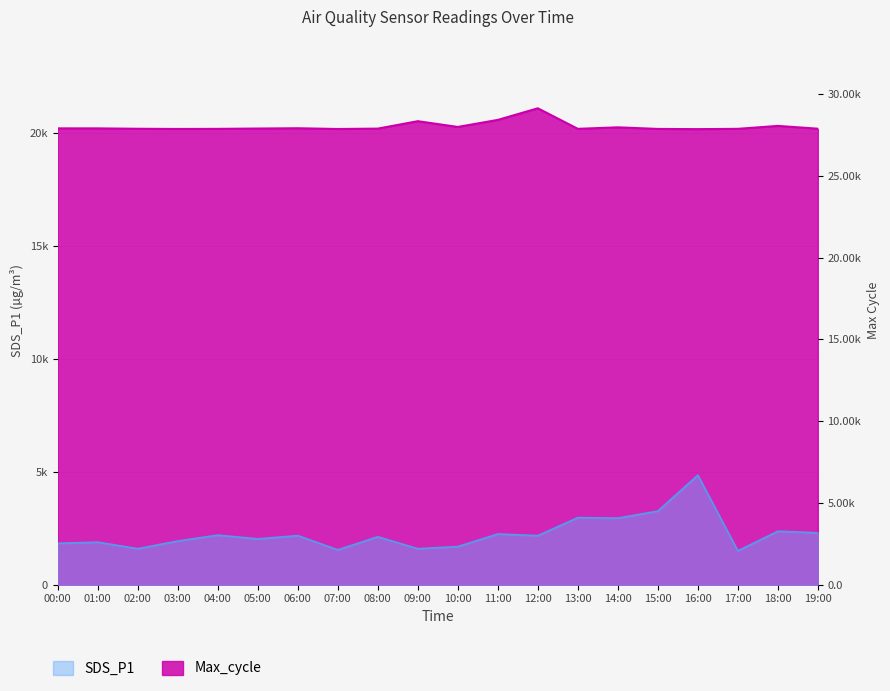

What is the total value across all series at 12:00?

24099.0